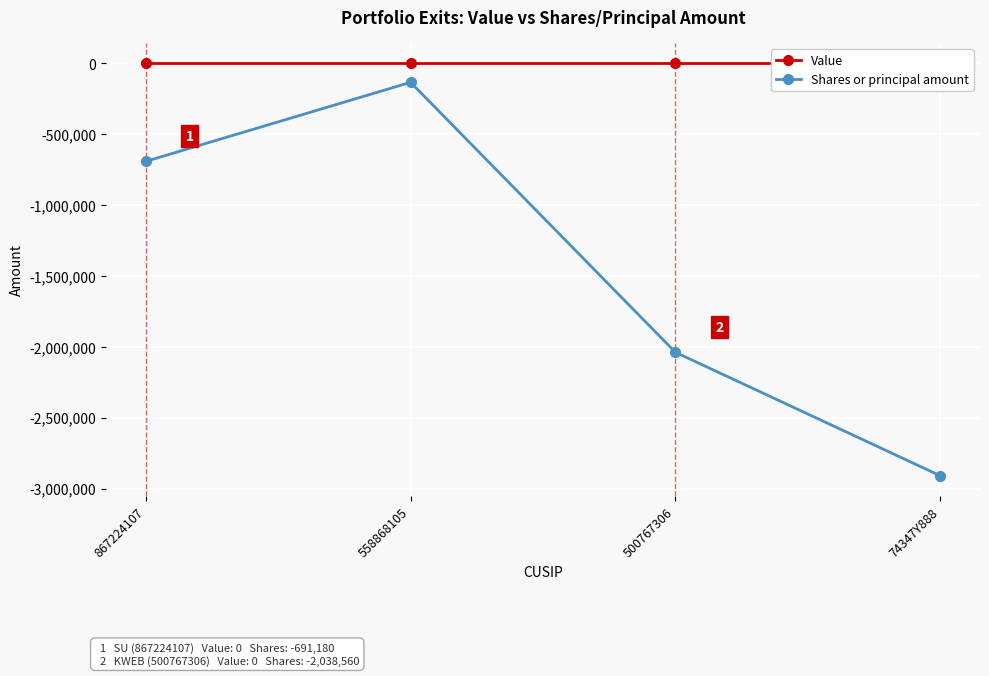

Reading left to right, what are all the values shown in this chart?

Value: 0	0	0	0
Shares or principal amount: -691180	-133312	-2038560	-2909930